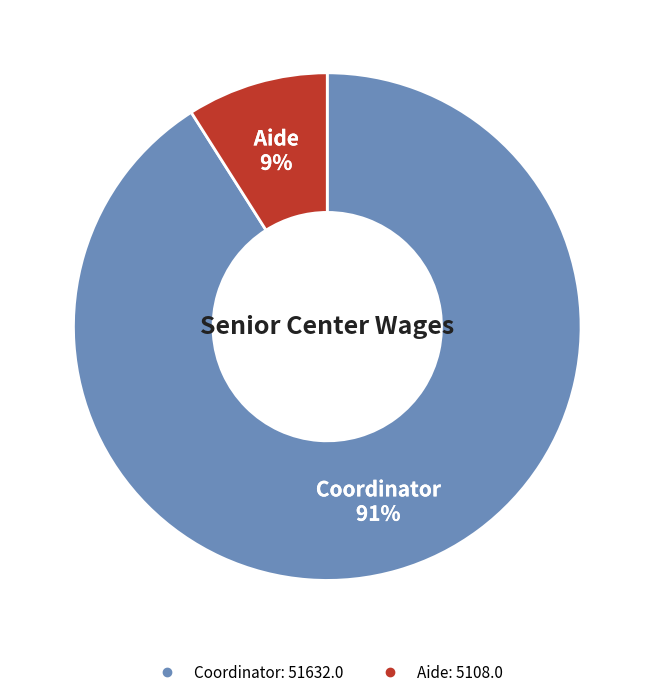

Is it true that Aide is 9% of the pie?

True